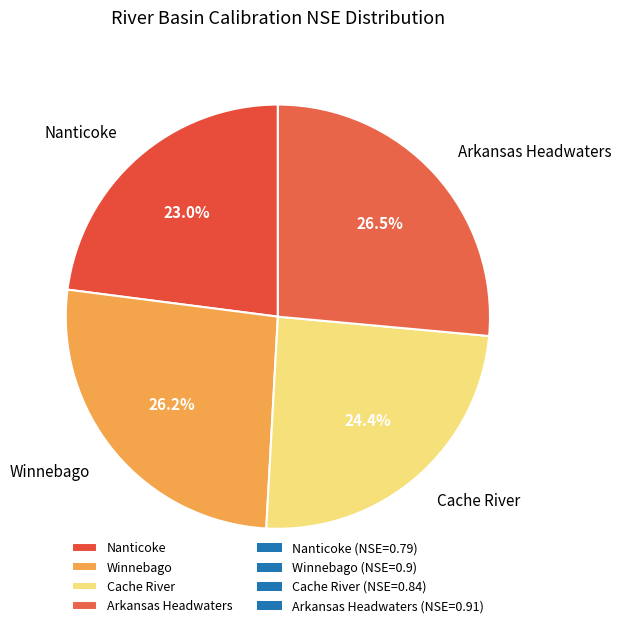

To the nearest percent, what portion does Nanticoke represent?

23%